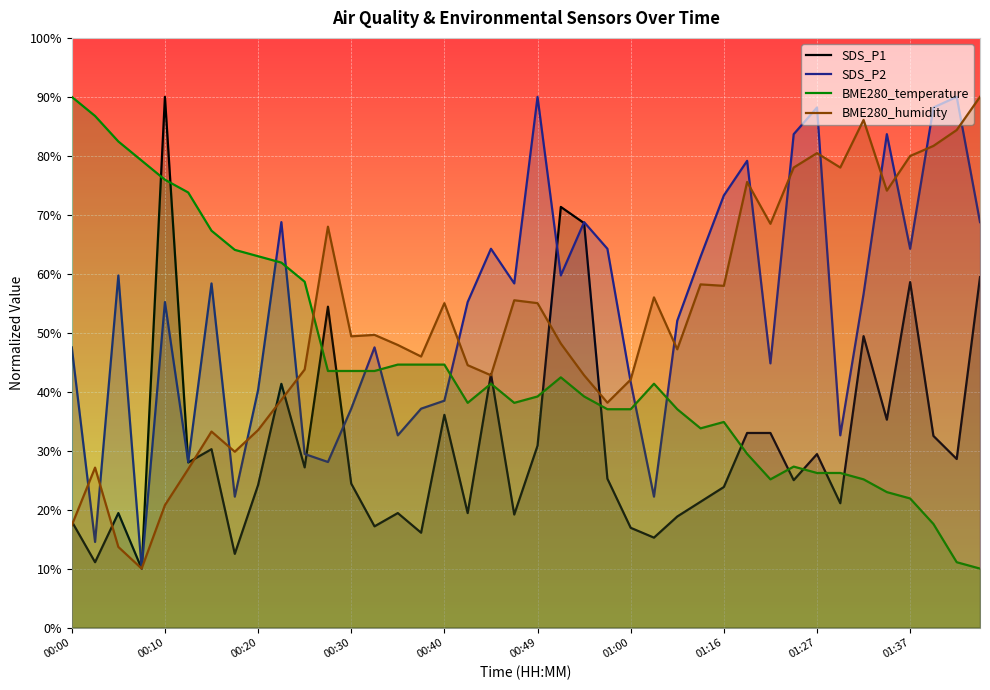

Rank the series by their maximum value, from highest to lowest.

SDS_P1, SDS_P2, BME280_temperature, BME280_humidity